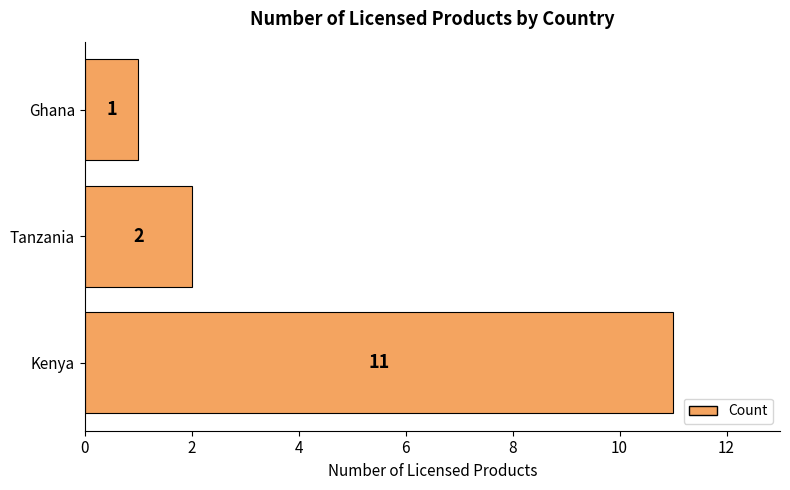

True or false: the data shows 5 at Kenya.

False